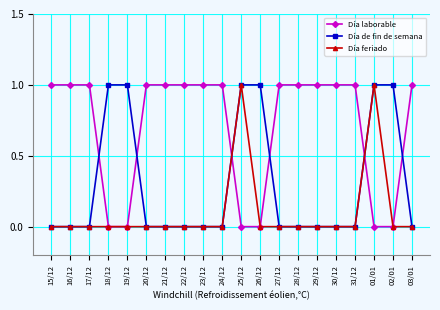

How many distinct data groups are displayed?

3